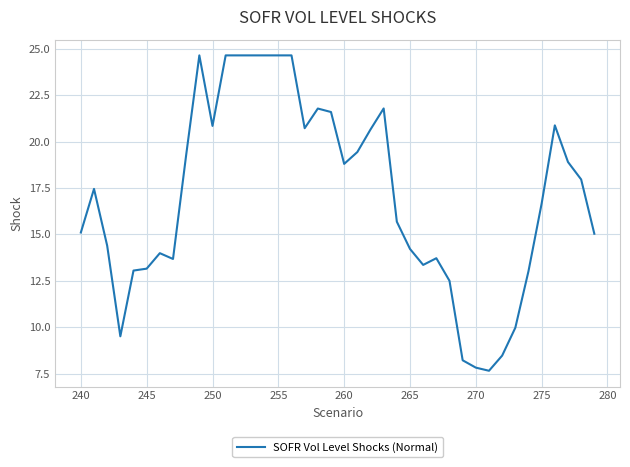

What is the smallest value displayed?

7.7